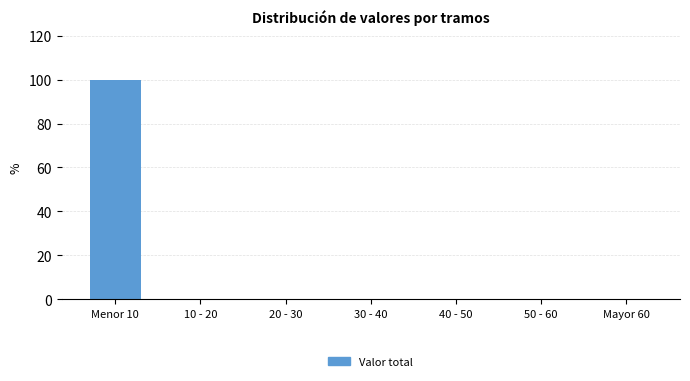

Reading left to right, transcribe all the data shown in this chart.

Menor 10=100	10 - 20=0	20 - 30=0	30 - 40=0	40 - 50=0	50 - 60=0	Mayor 60=0